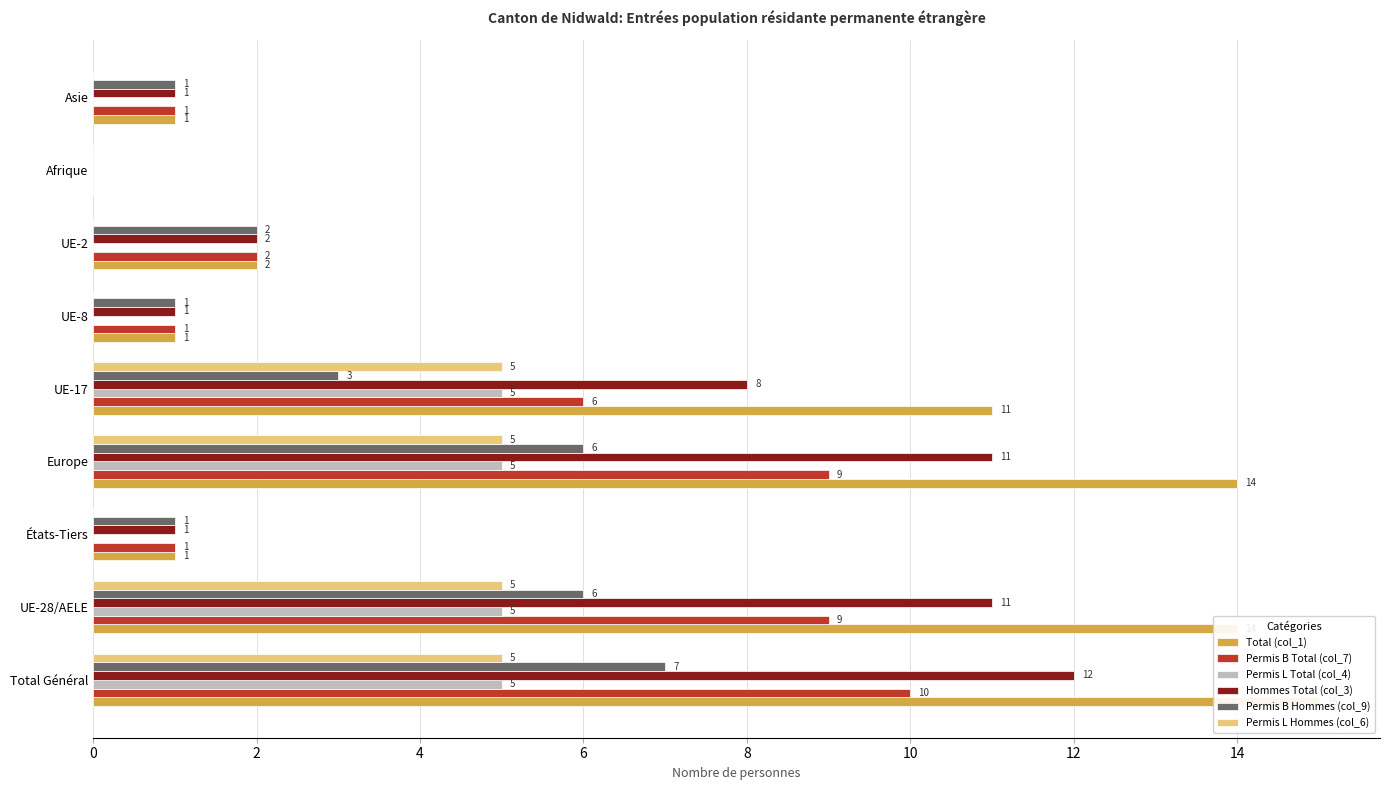

Between UE-17 and UE-2, which series saw the biggest shift?

Total (col_1)